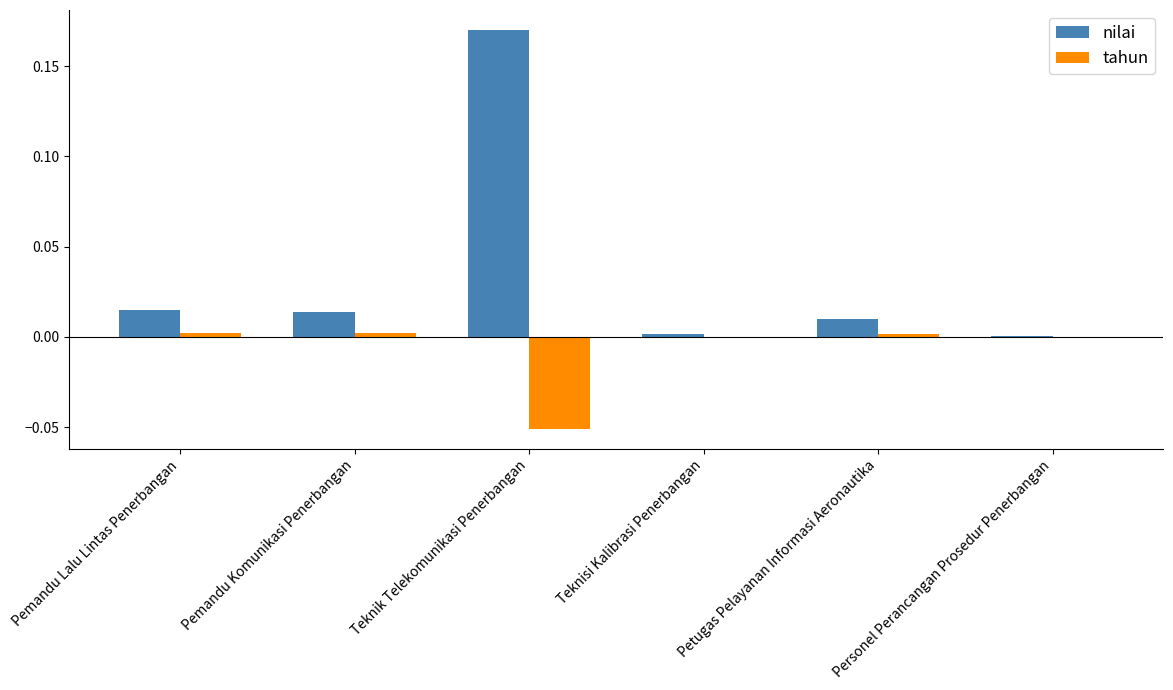

At which label does nilai reach its peak?

Teknik Telekomunikasi Penerbangan